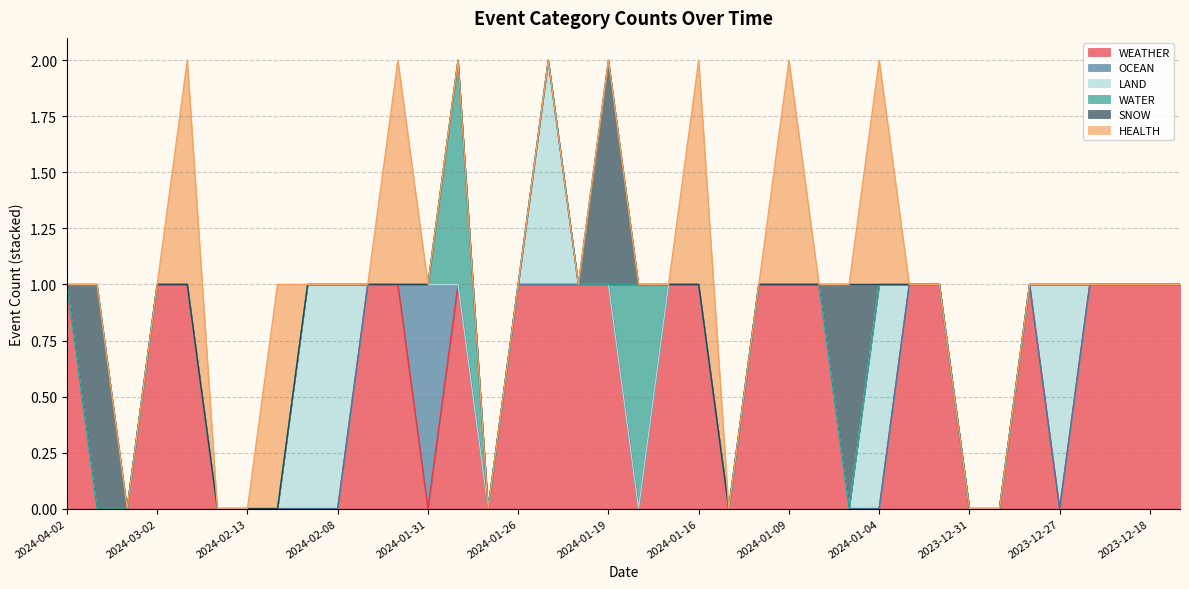

Where is the first local maximum for SNOW?

2024-03-08